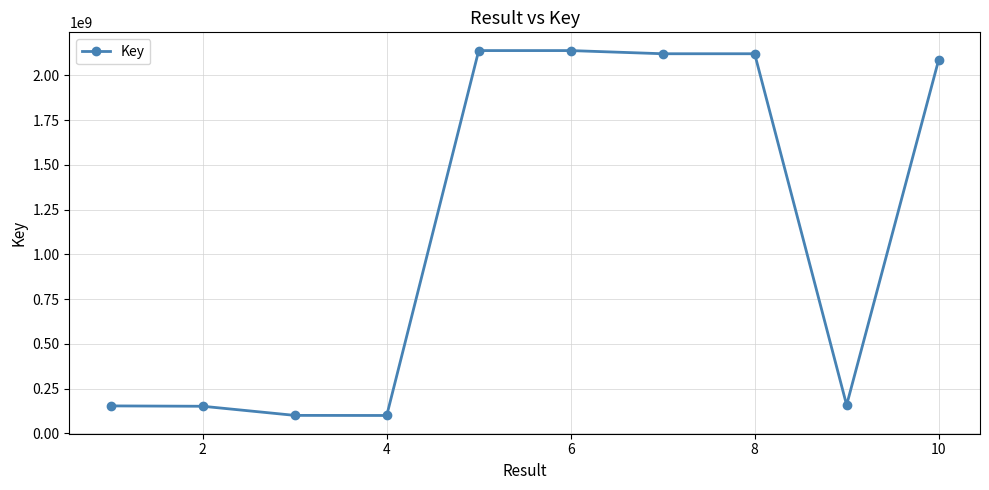

What is the value of the 7th point from the left?

2119915477